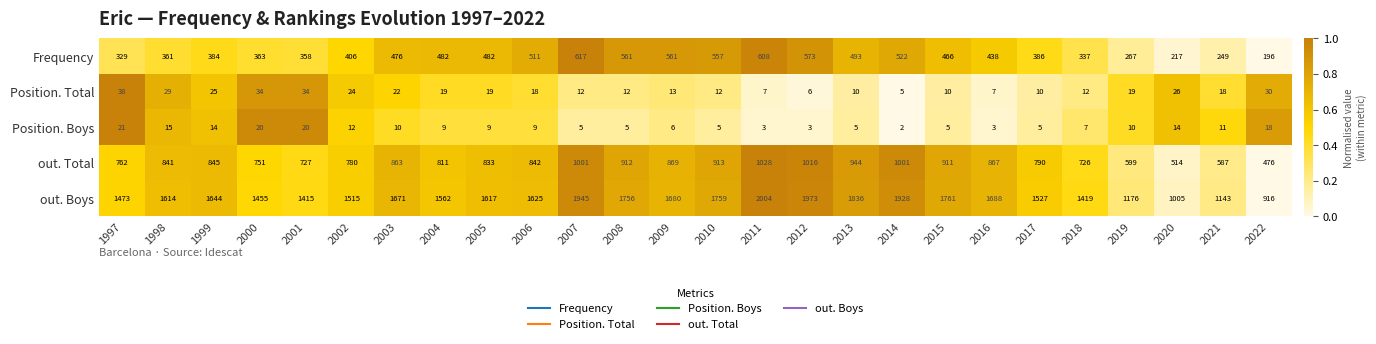

What is the minimum value for out. Boys?

916